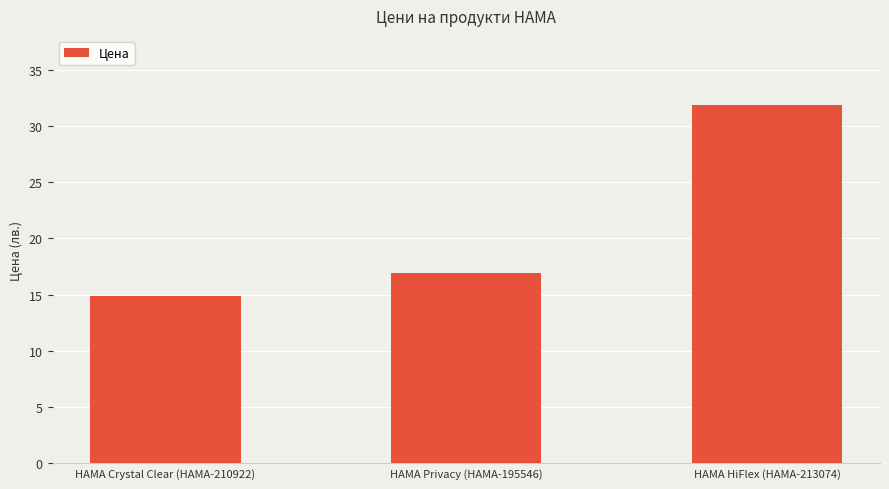

Which label corresponds to the smallest value in the chart?

HAMA Crystal Clear (HAMA-210922)